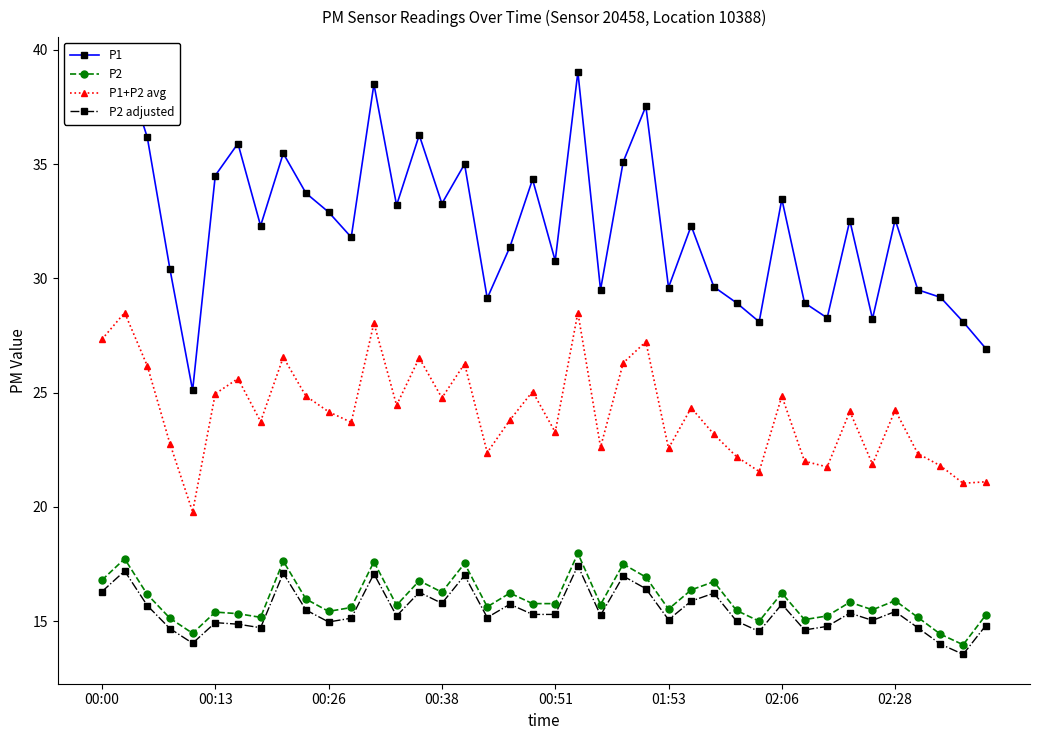

True or false: P2 adjusted and P1 cross at least once.

False